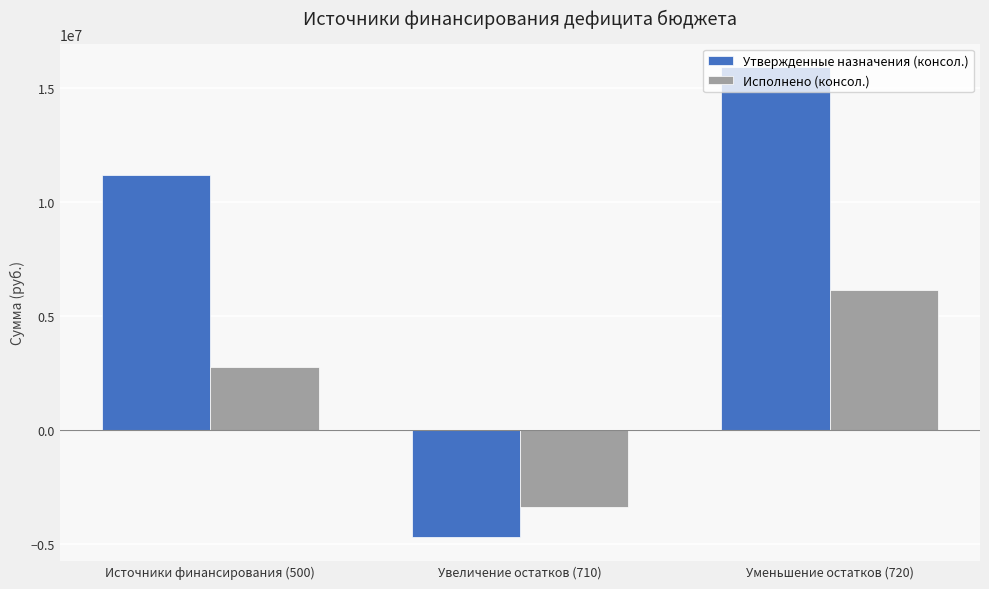

Is it true that Исполнено (консол.) equals -1721663.3 at Увеличение остатков (710)?

False